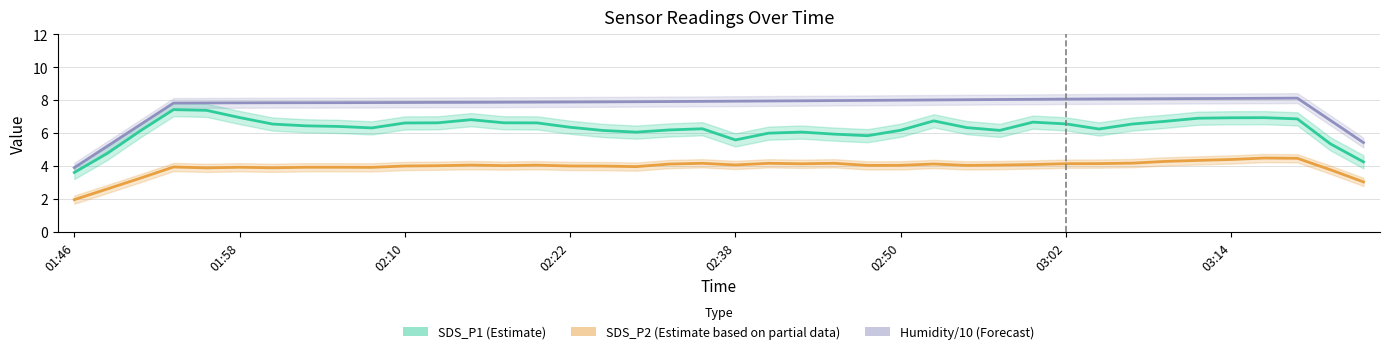

How many interior local peaks does the SDS_P2 (Estimate based on partial data) series have?

10